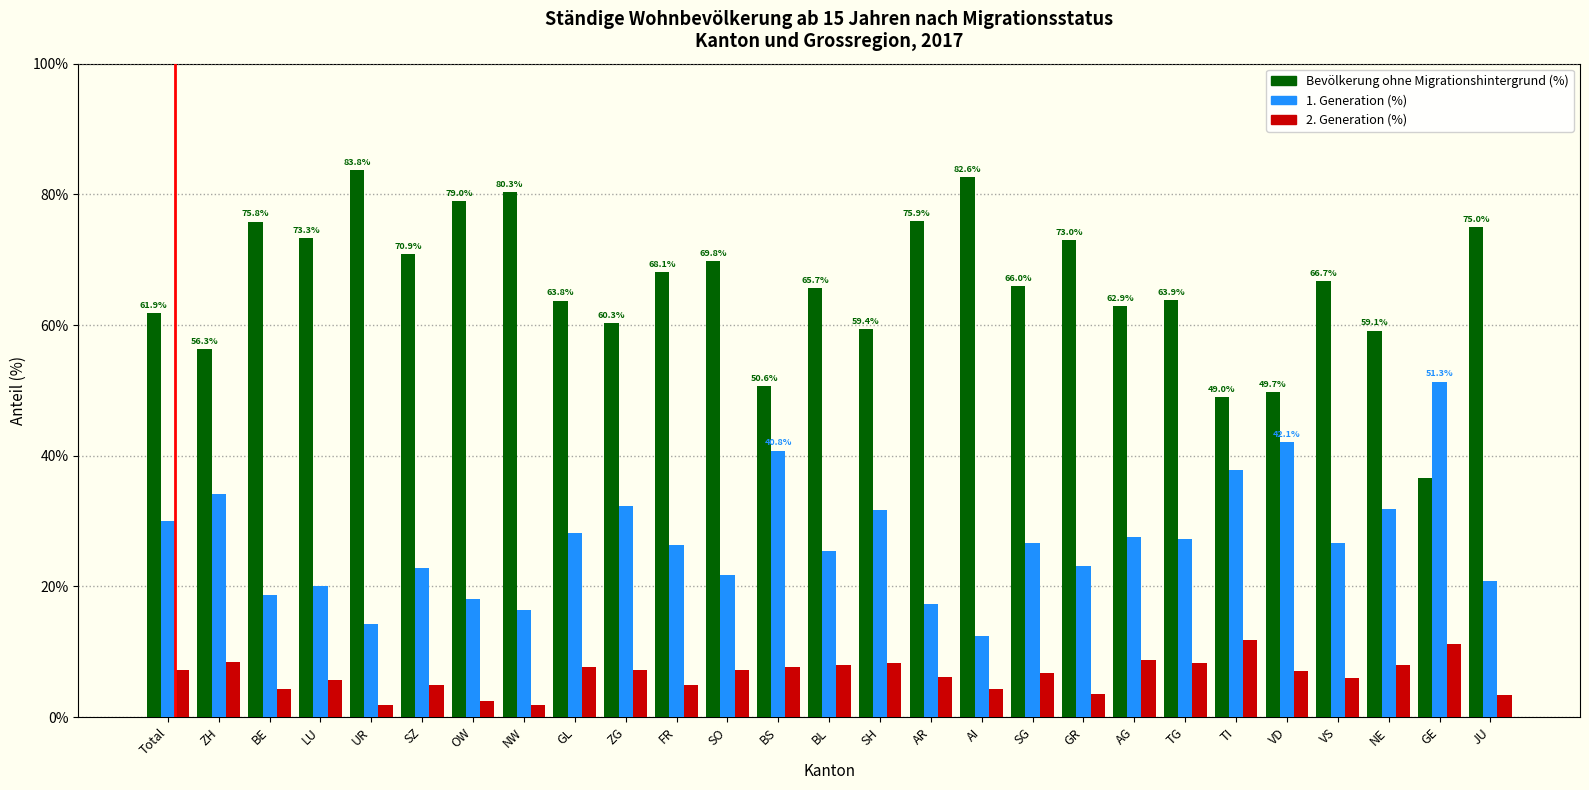

What is the maximum value for Bevölkerung ohne Migrationshintergrund (%)?

83.8